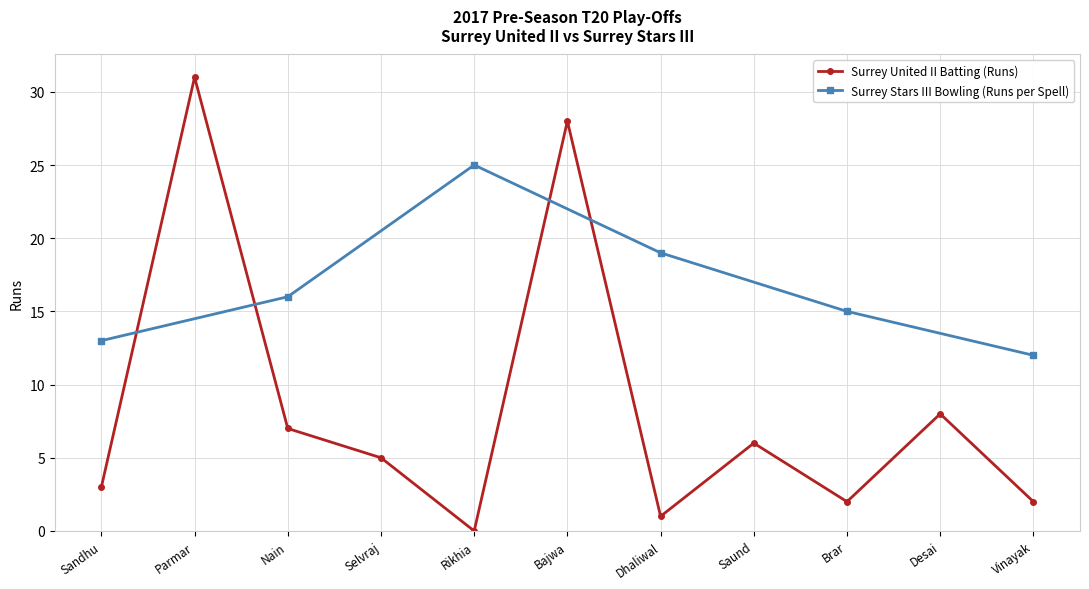

What is the difference between the second highest and minimum values?

28